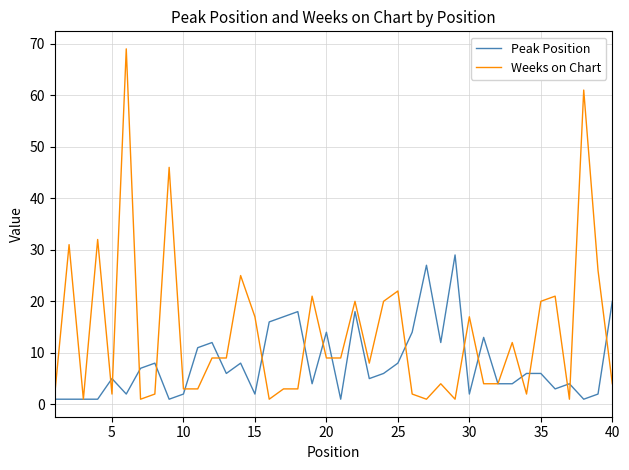

What is the maximum value shown in the chart?

69